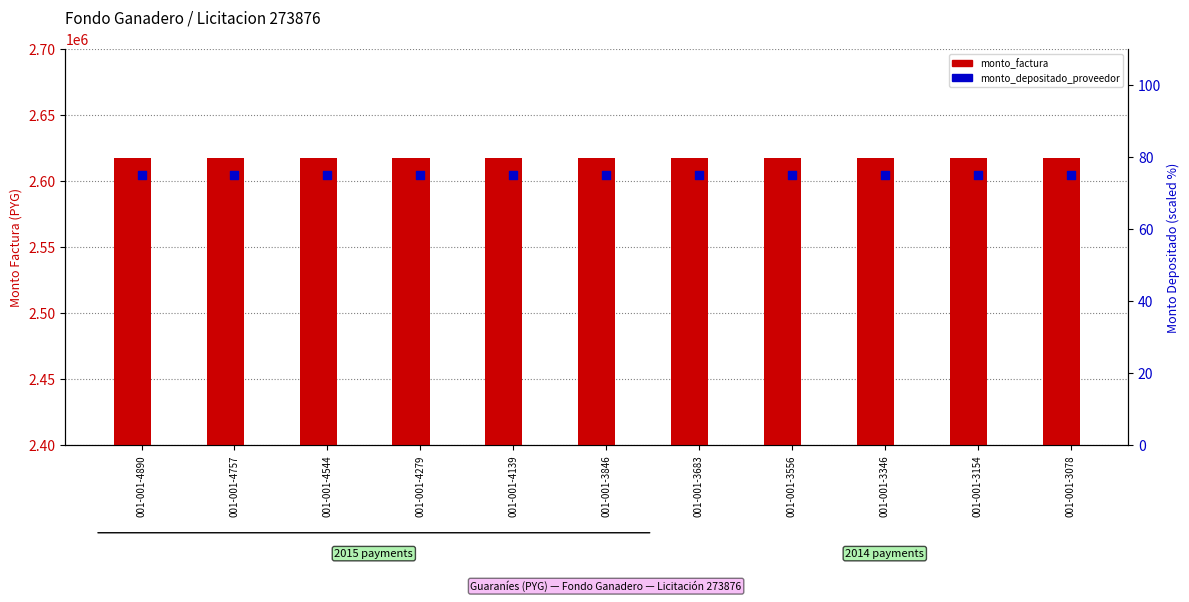

Which series reaches the maximum Y coordinate?

monto_factura